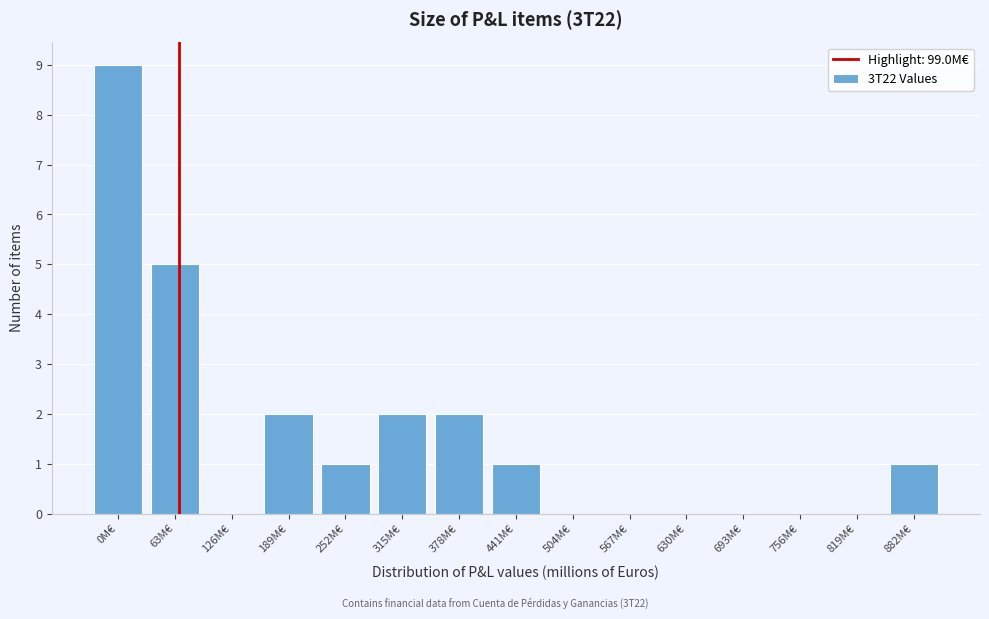

Reading left to right, transcribe all the data shown in this chart.

0M€=9	63M€=5	126M€=0	189M€=2	252M€=1	315M€=2	378M€=2	441M€=1	504M€=0	567M€=0	630M€=0	693M€=0	756M€=0	819M€=0	882M€=1